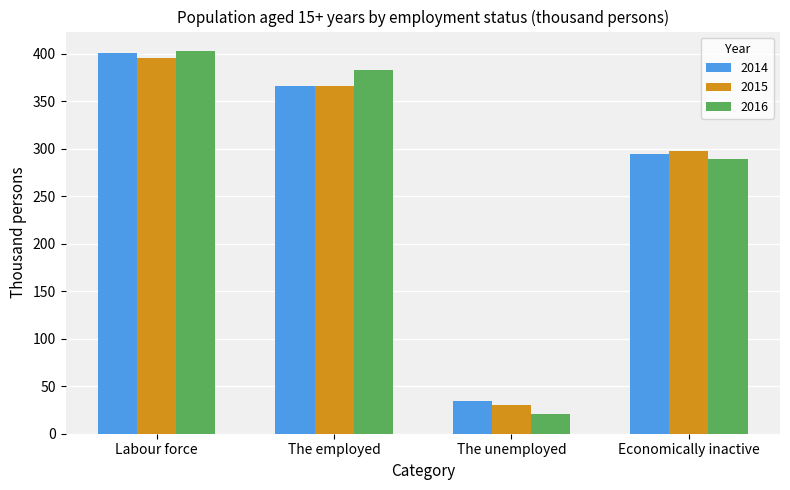

Reading left to right, what are all the values shown in this chart?

2014: 400.6	366.5	34.1	294.5
2015: 396.0	366.0	30.0	297.5
2016: 403.4	382.6	20.7	289.2